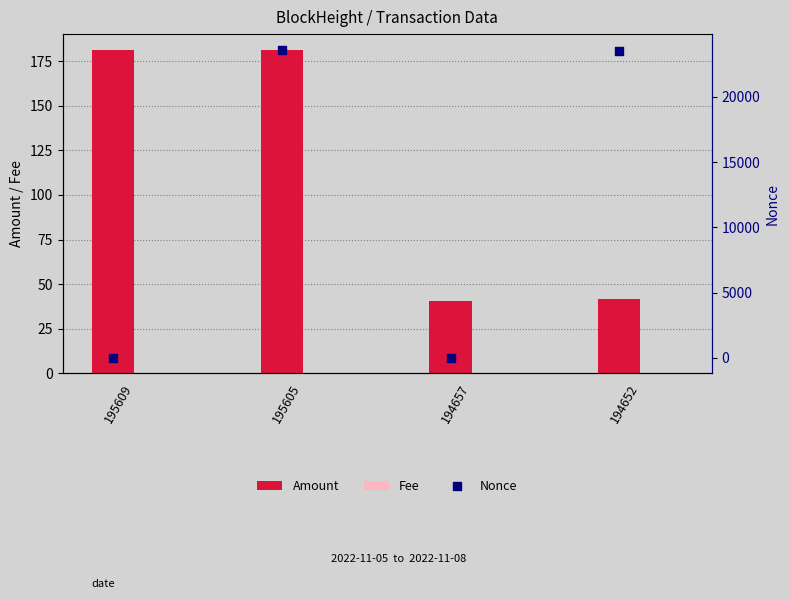

What is the sum of all Amount values?

444.8